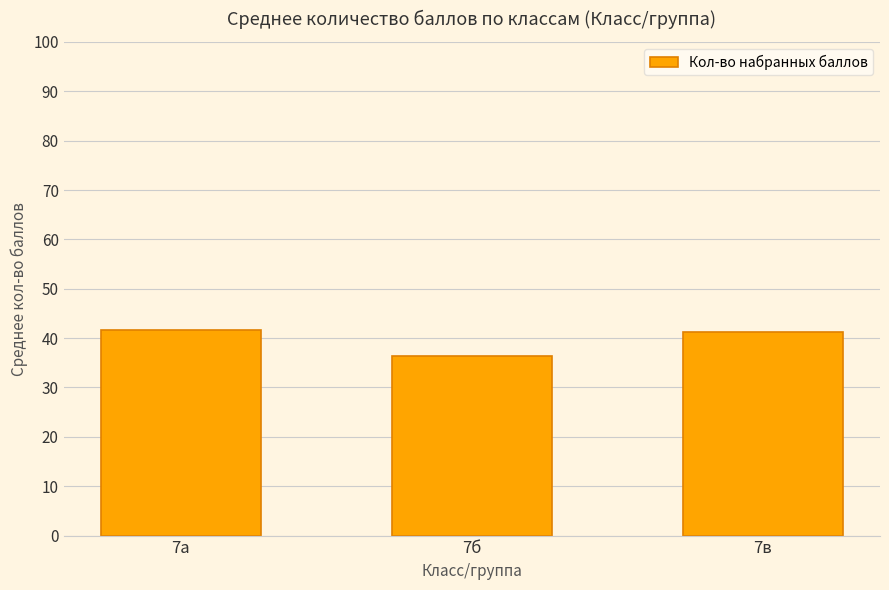

What is the minimum value shown in the chart?

36.4